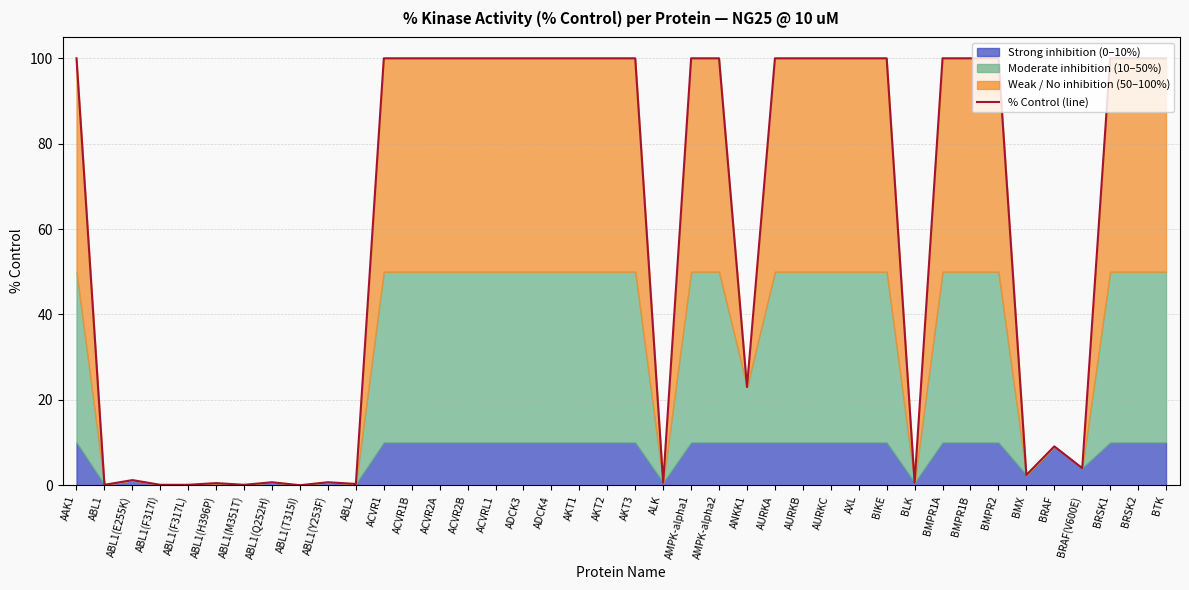

What is the difference between the second highest and minimum values?

100.0